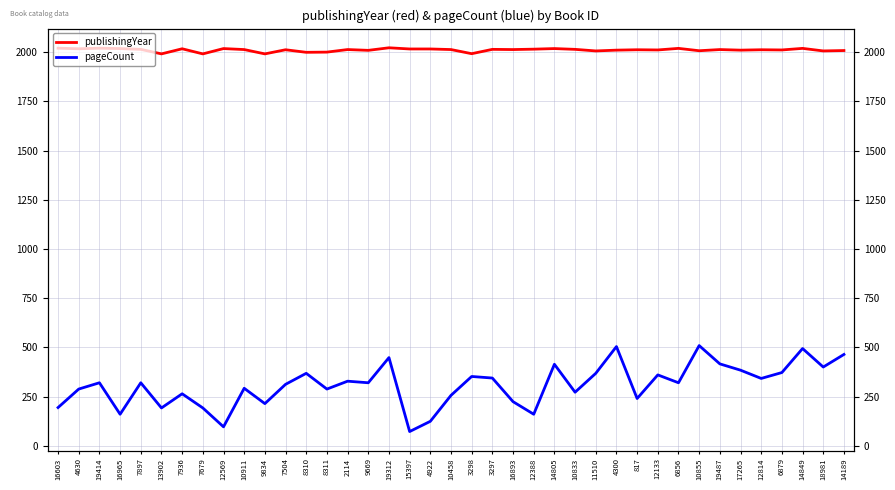

True or false: publishingYear and pageCount cross at least once.

False